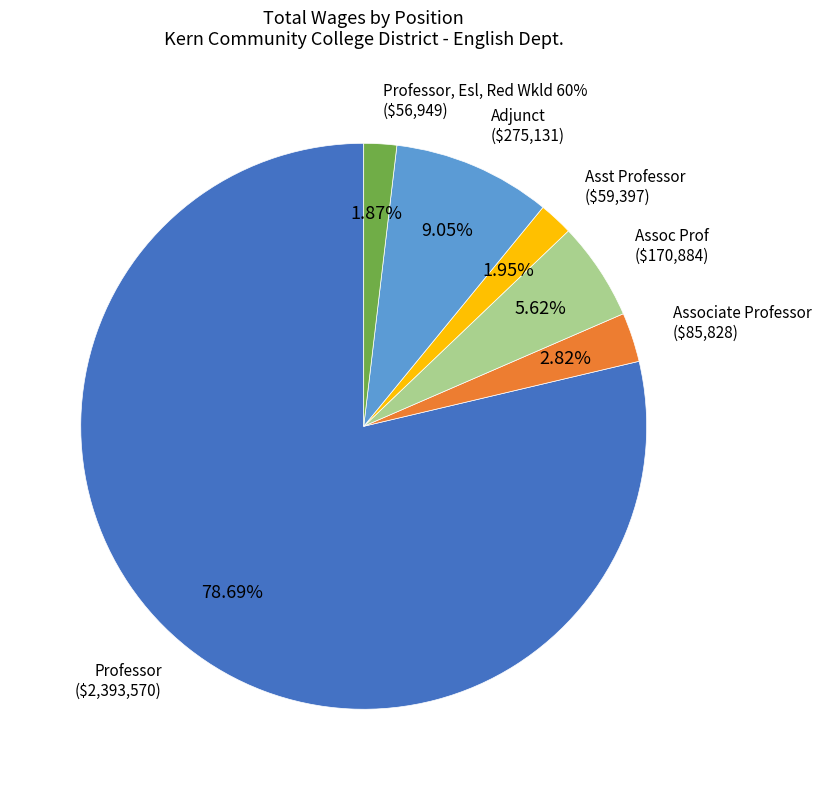

What is the largest slice in the pie chart?

Professor